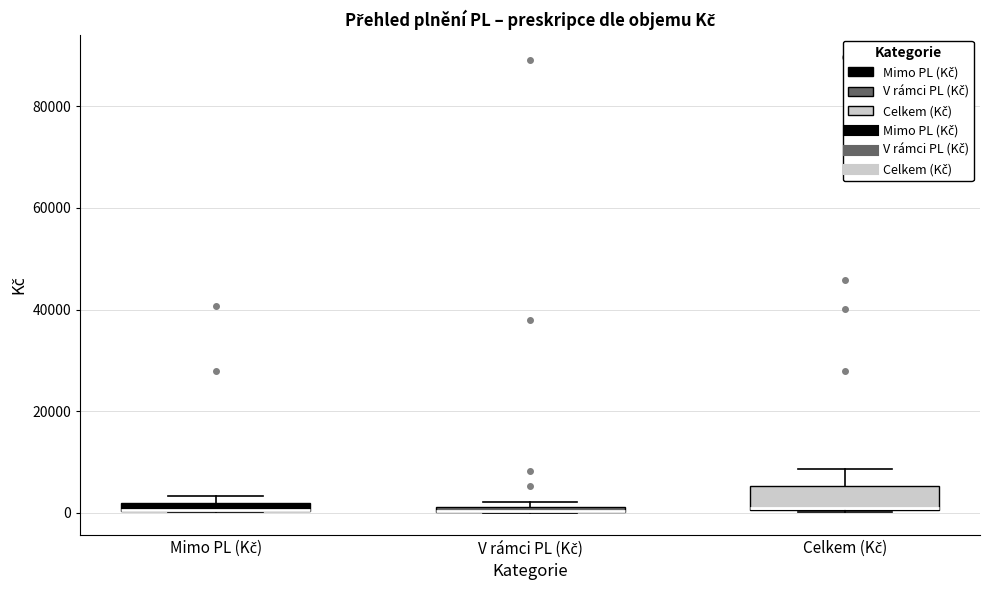

Comparing the boxes themselves (not the whiskers), which one is the tallest?

Celkem (Kč)